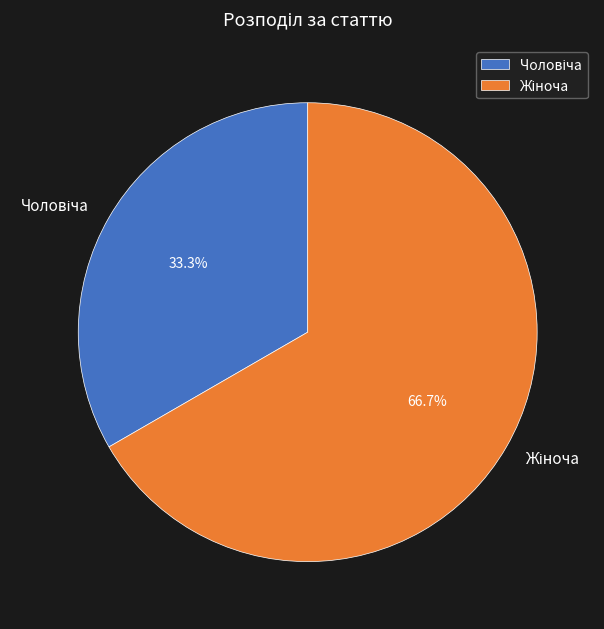

What is the smallest slice in the pie chart?

Чоловіча